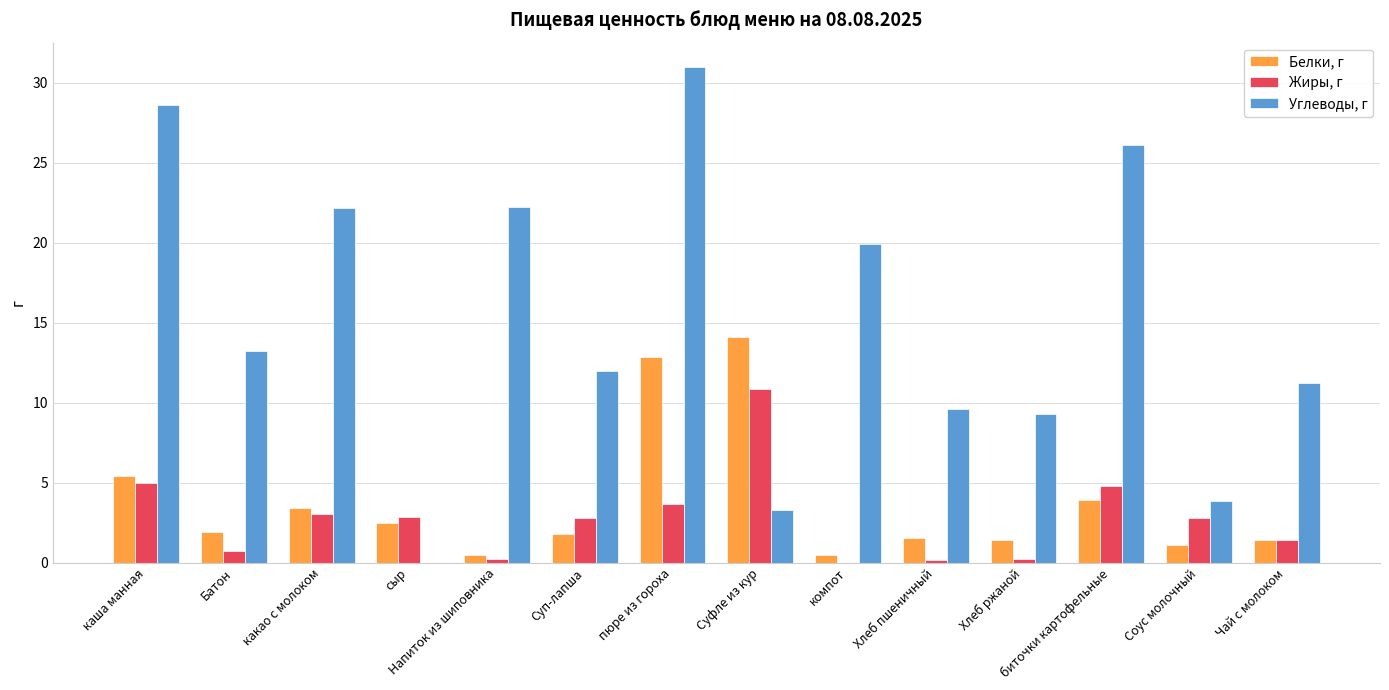

At which label does Жиры, г reach its peak?

Суфле из кур